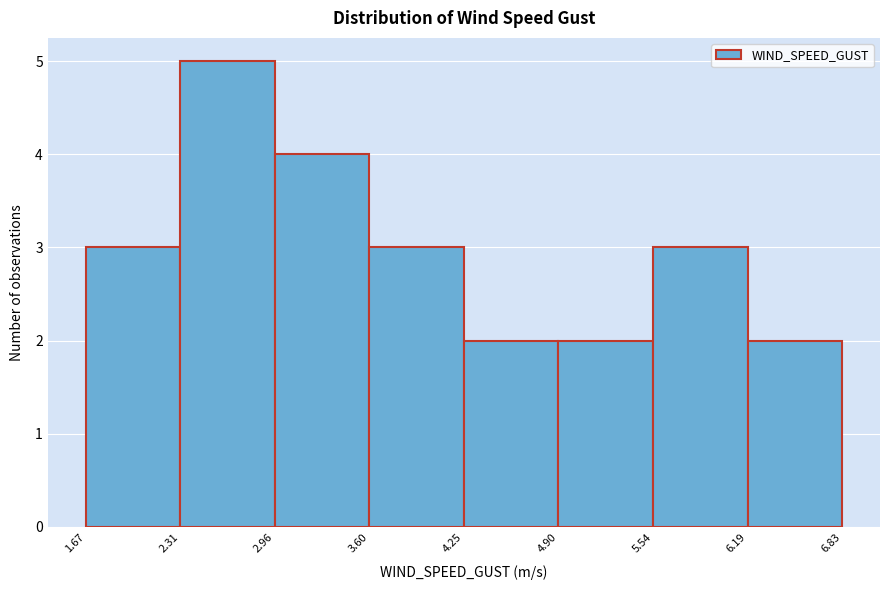

Over which range of the x-axis is the bar tallest?

2.31 to 2.96